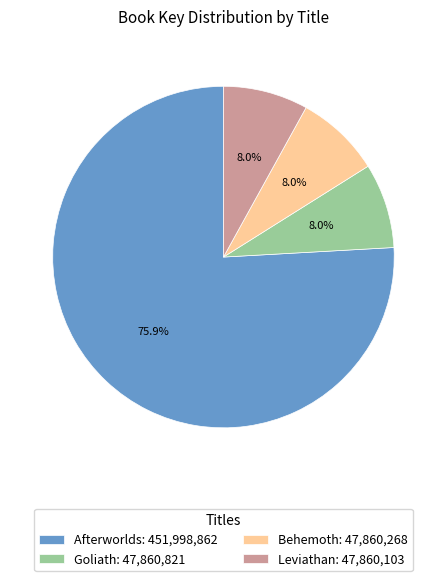

To the nearest percent, what is the difference between the largest and smallest slice percentages?

68%